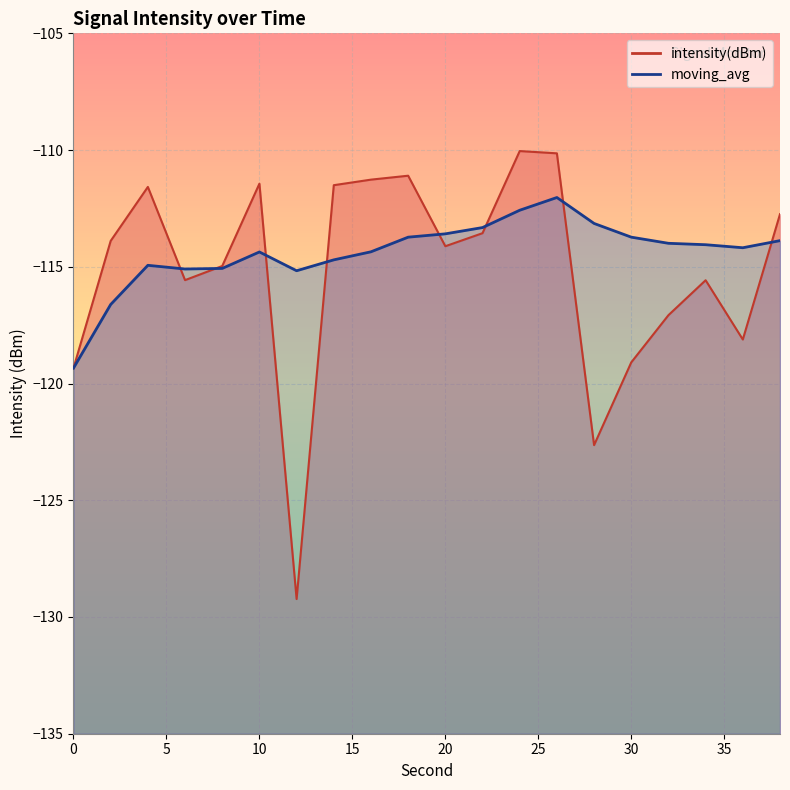

Where do moving_avg and intensity(dBm) first cross each other?

4 and 6